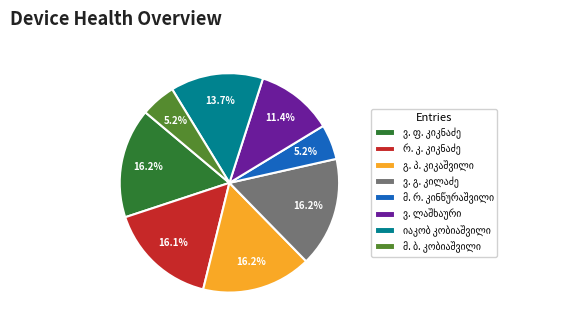

Does any single category account for the majority?

No